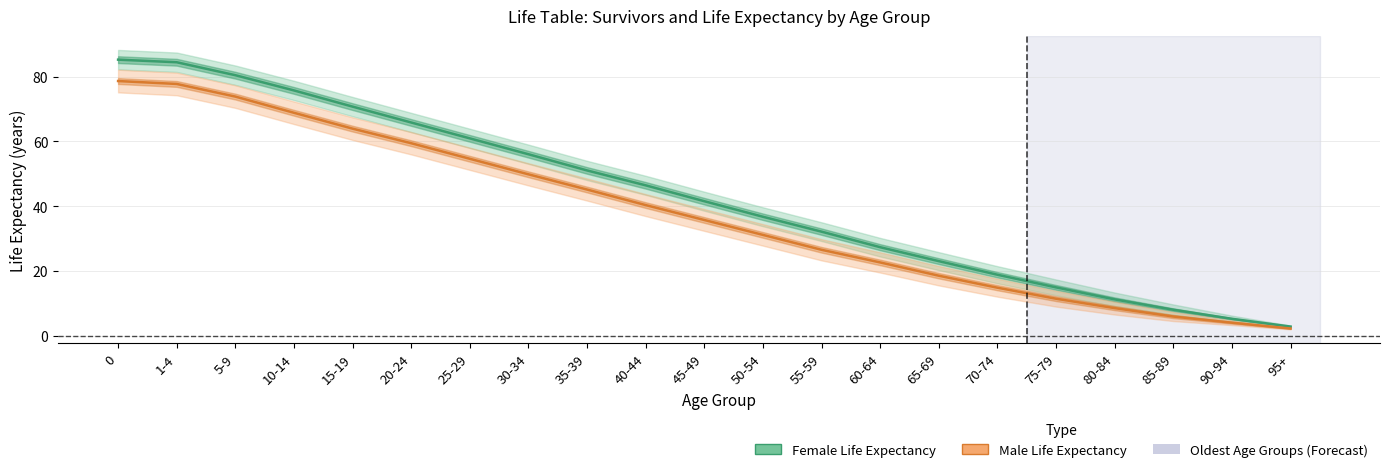

Which has a higher value, 85-89 or 50-54?

50-54